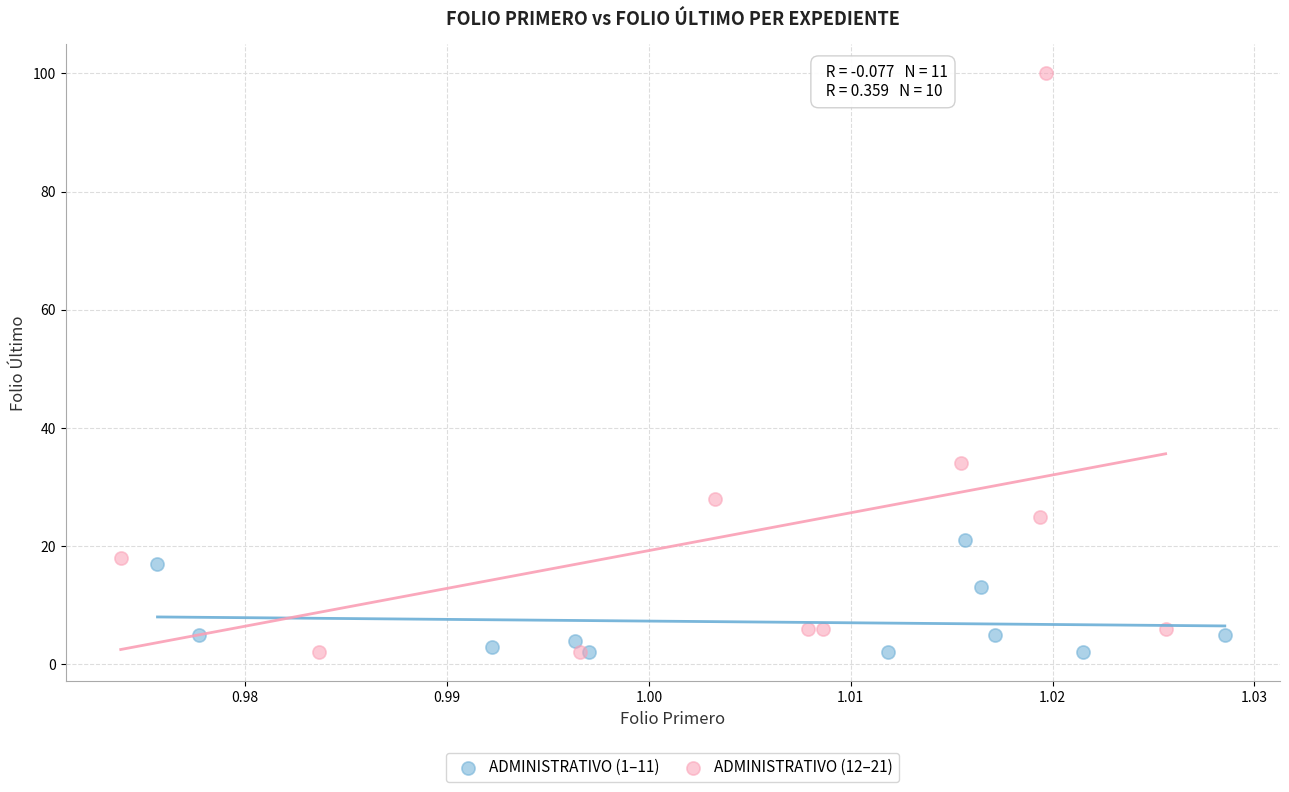

What are all the series names shown in the legend?

ADMINISTRATIVO (1–11), ADMINISTRATIVO (12–21)